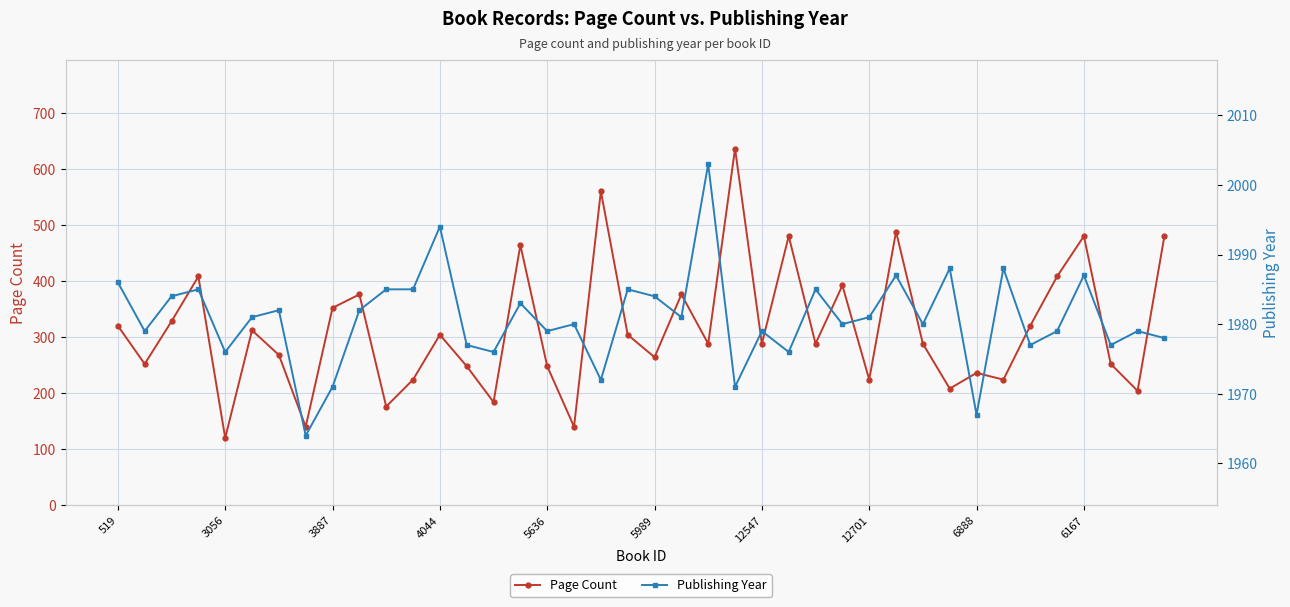

What are all the series names shown in the legend?

Page Count, Publishing Year